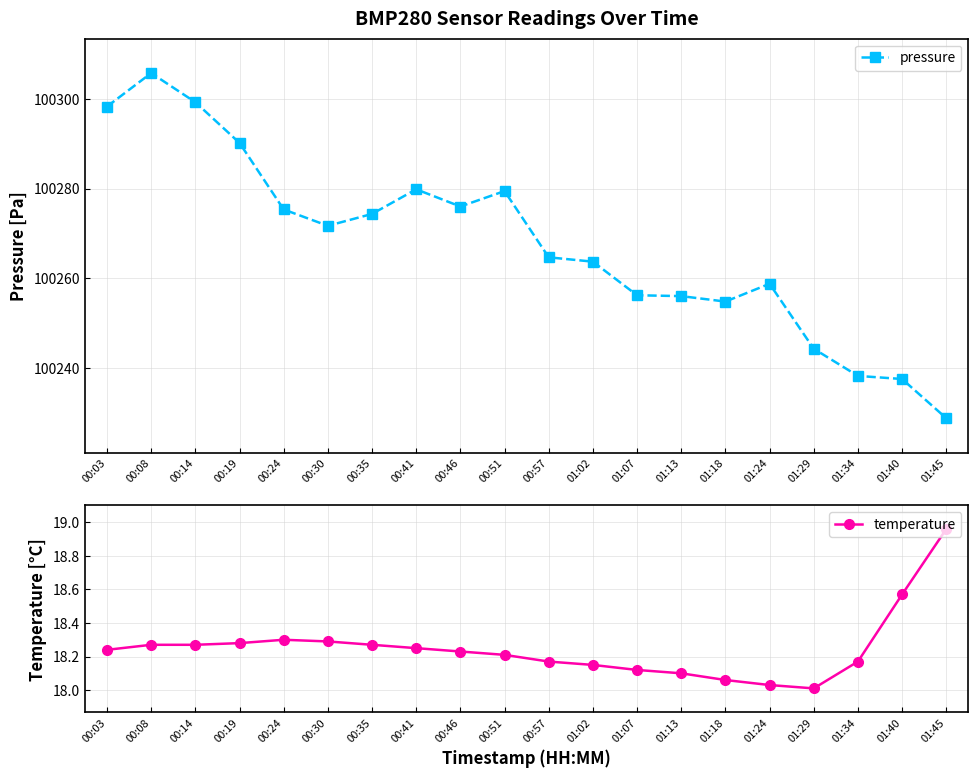

Between 00:57 and 01:34, which series saw the biggest shift?

pressure